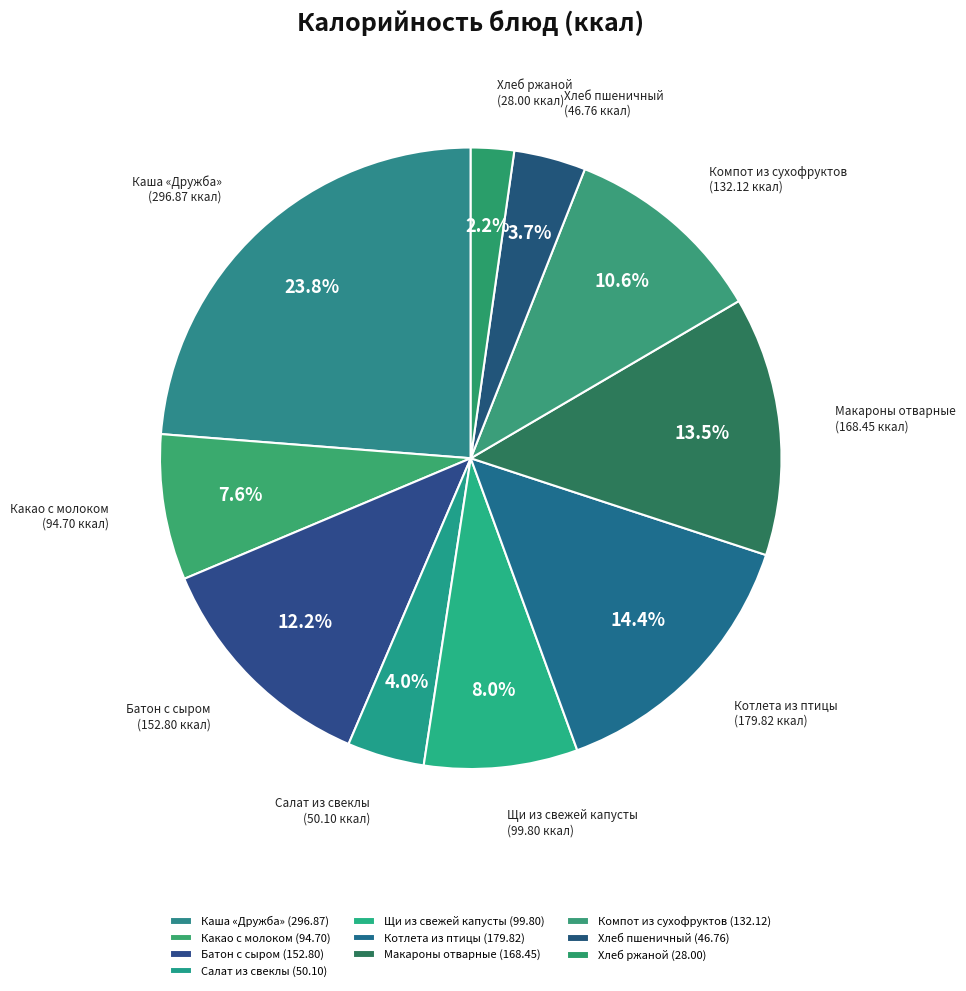

What is the ratio of the value at Хлеб пшеничный to the value at Котлета из птицы?

0.3